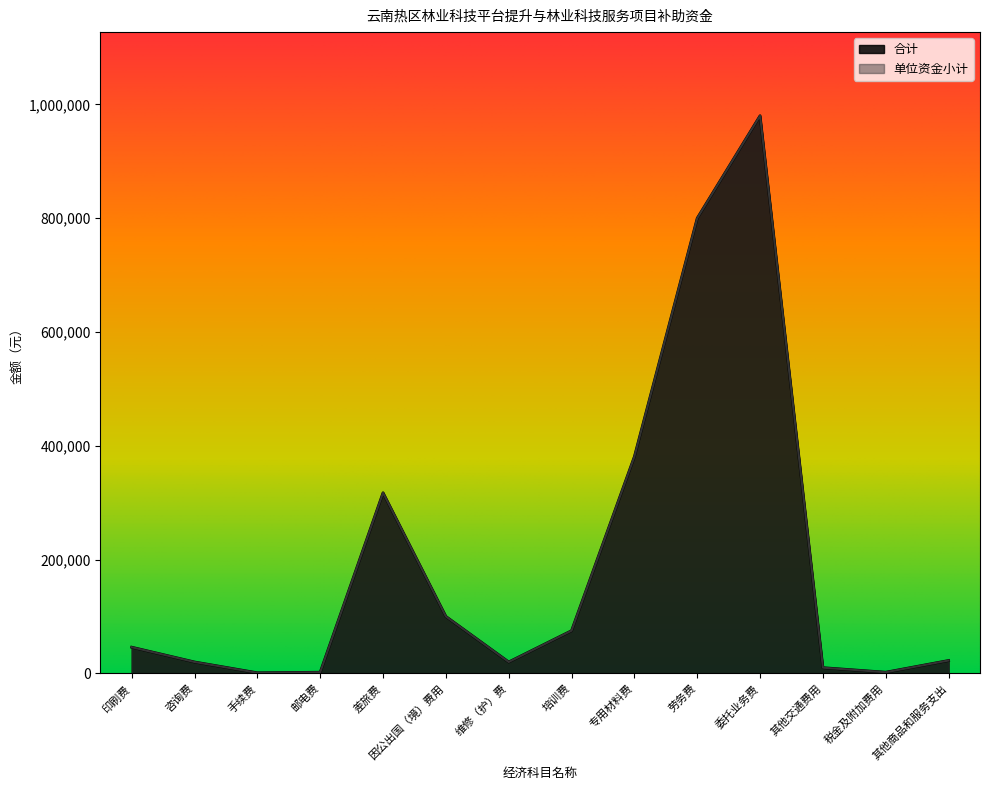

The 合计 series shows 40479 at 培训费. True or false?

False